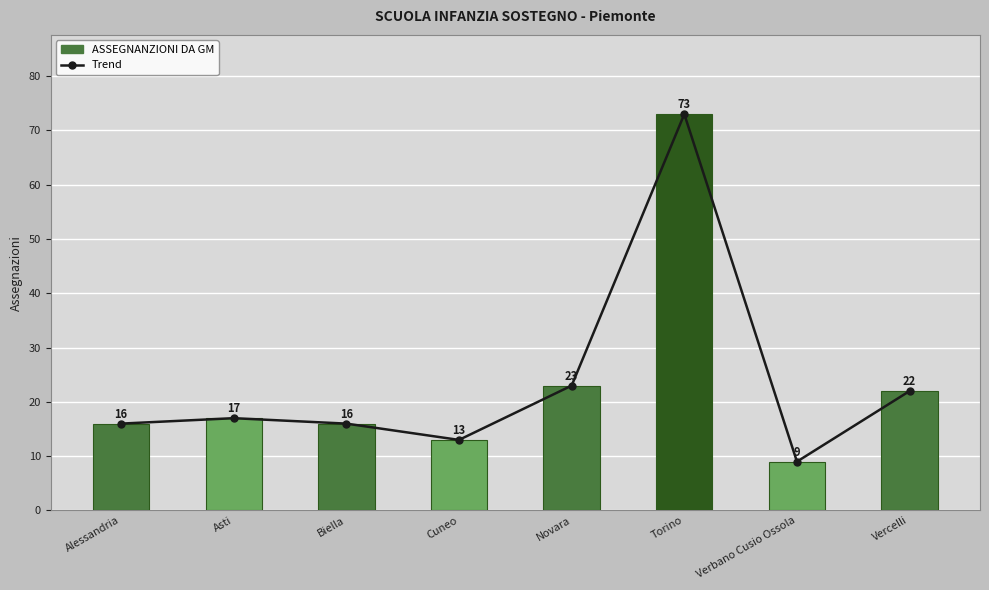

Rank the categories by value from lowest to highest.

Verbano Cusio Ossola, Cuneo, Alessandria, Biella, Asti, Vercelli, Novara, Torino